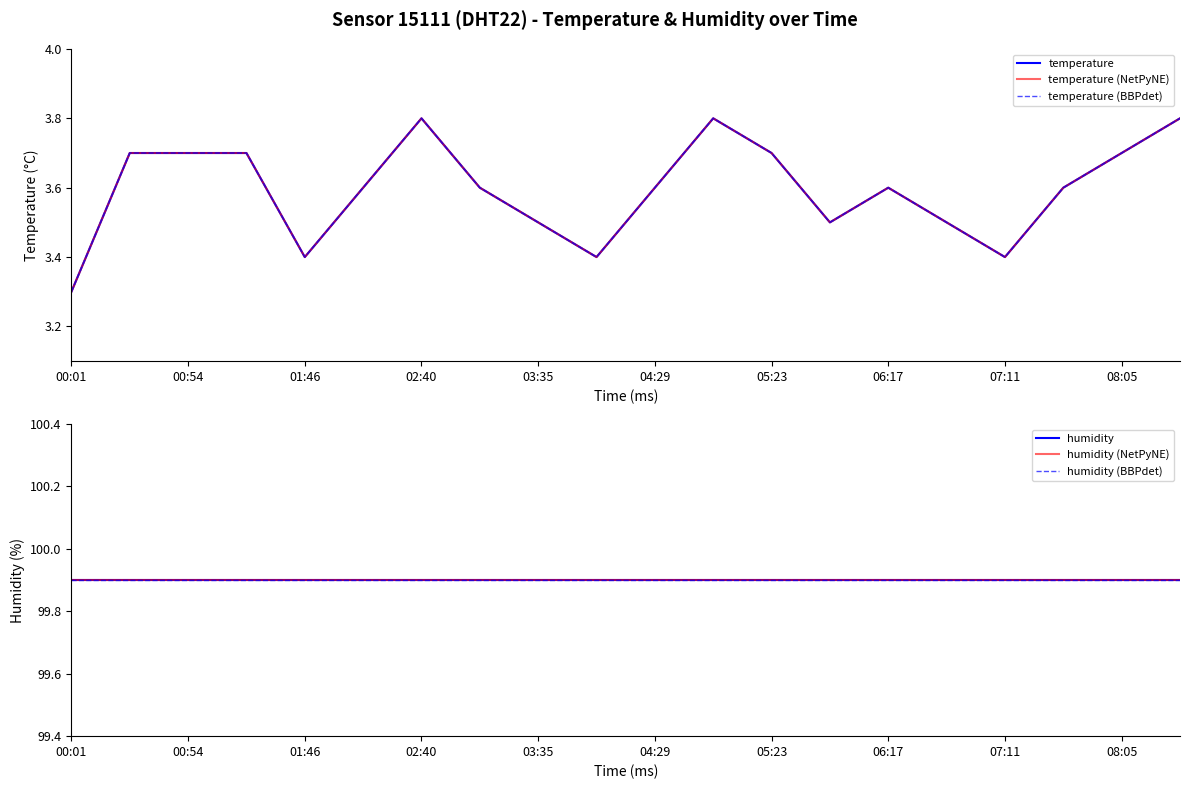

Reading left to right, transcribe all the data shown in this chart.

temperature: 3.3	3.7	3.7	3.7	3.4	3.6	3.8	3.6	3.5	3.4	3.6	3.8	3.7	3.5	3.6	3.5	3.4	3.6	3.7	3.8
temperature (NetPyNE): 3.3	3.7	3.7	3.7	3.4	3.6	3.8	3.6	3.5	3.4	3.6	3.8	3.7	3.5	3.6	3.5	3.4	3.6	3.7	3.8
temperature (BBPdet): 3.3	3.7	3.7	3.7	3.4	3.6	3.8	3.6	3.5	3.4	3.6	3.8	3.7	3.5	3.6	3.5	3.4	3.6	3.7	3.8
humidity: 99.9	99.9	99.9	99.9	99.9	99.9	99.9	99.9	99.9	99.9	99.9	99.9	99.9	99.9	99.9	99.9	99.9	99.9	99.9	99.9
humidity (NetPyNE): 99.9	99.9	99.9	99.9	99.9	99.9	99.9	99.9	99.9	99.9	99.9	99.9	99.9	99.9	99.9	99.9	99.9	99.9	99.9	99.9
humidity (BBPdet): 99.9	99.9	99.9	99.9	99.9	99.9	99.9	99.9	99.9	99.9	99.9	99.9	99.9	99.9	99.9	99.9	99.9	99.9	99.9	99.9